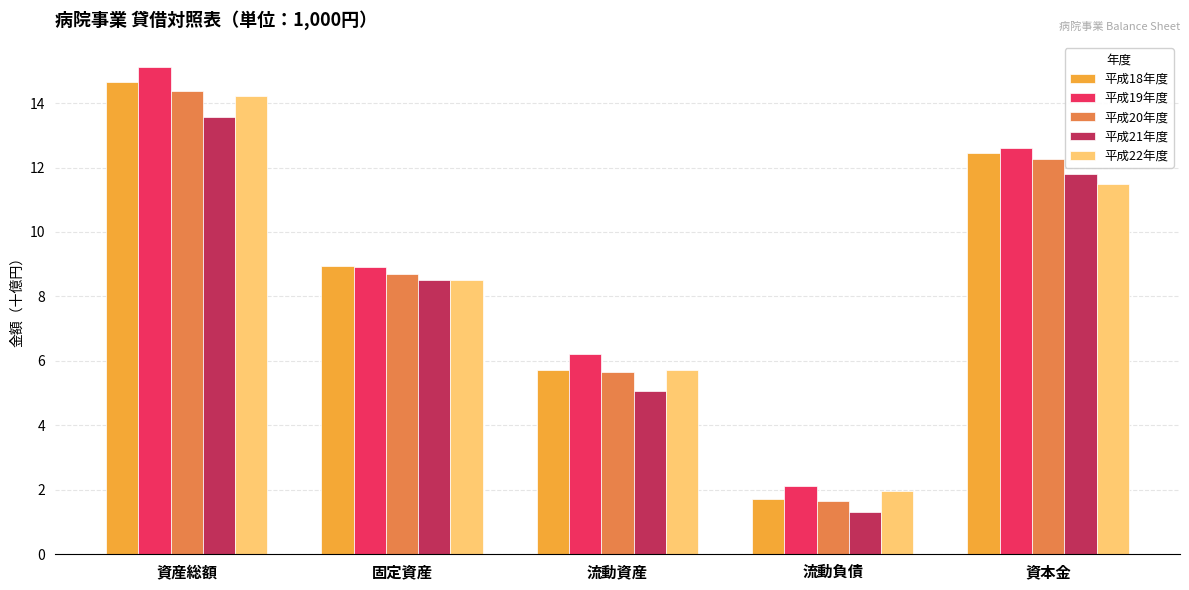

At which category is the sum across all series the highest?

資産総額